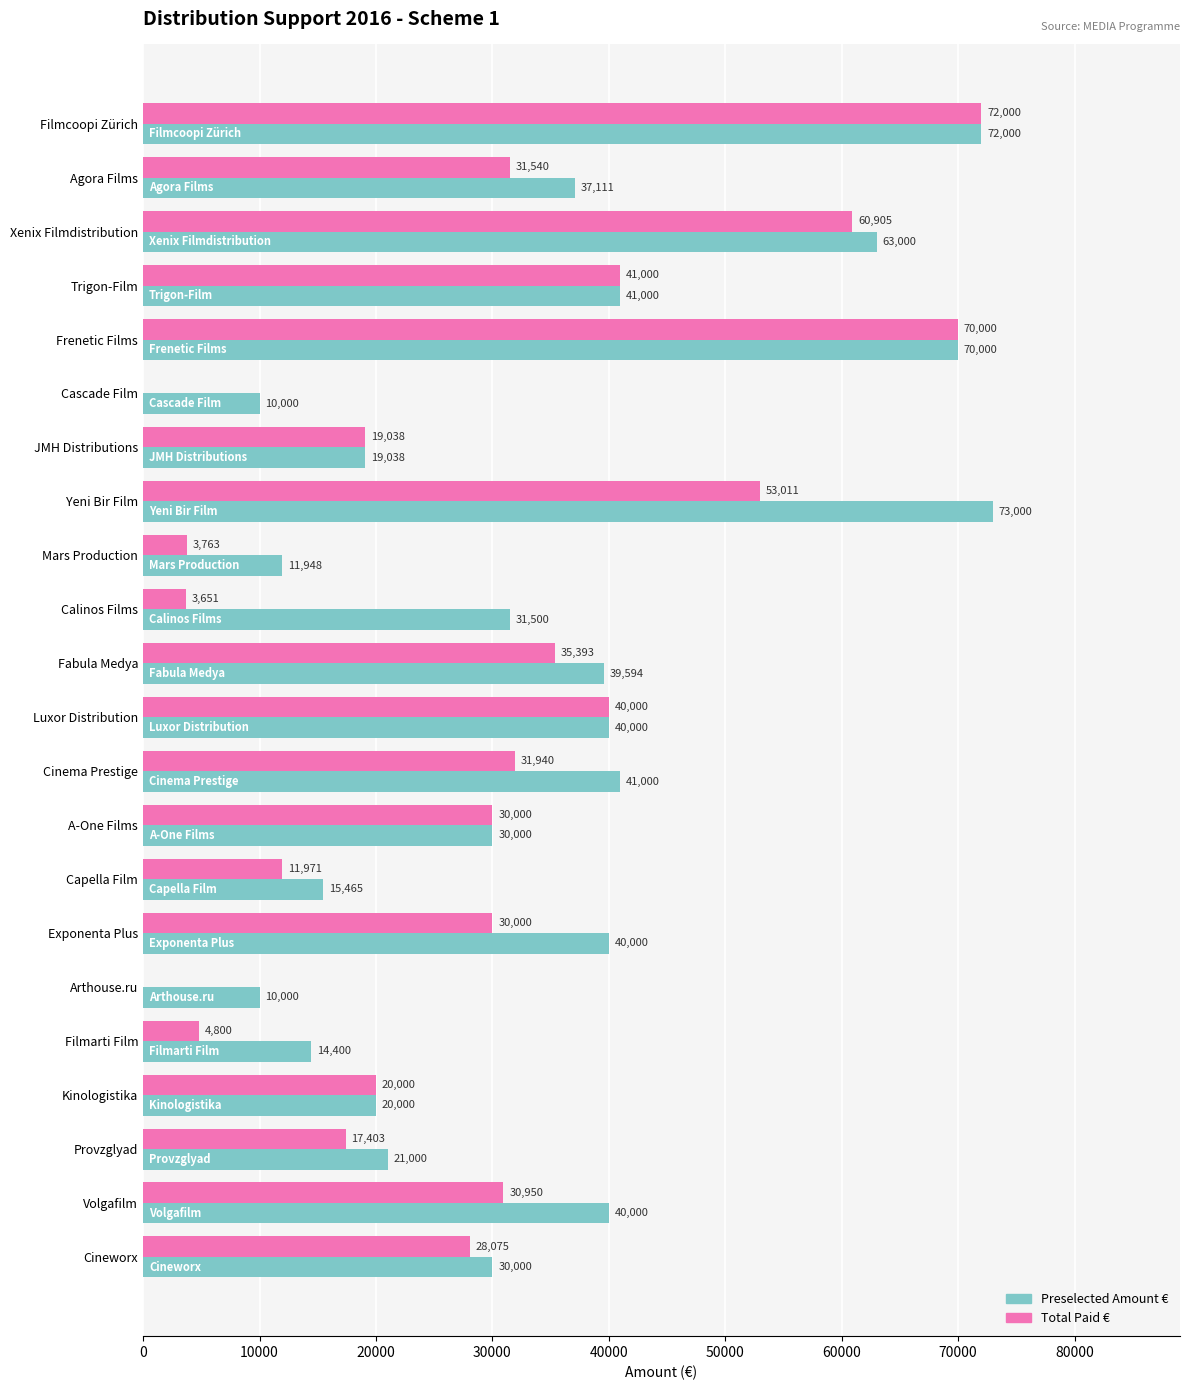

How many series are shown in this chart?

2